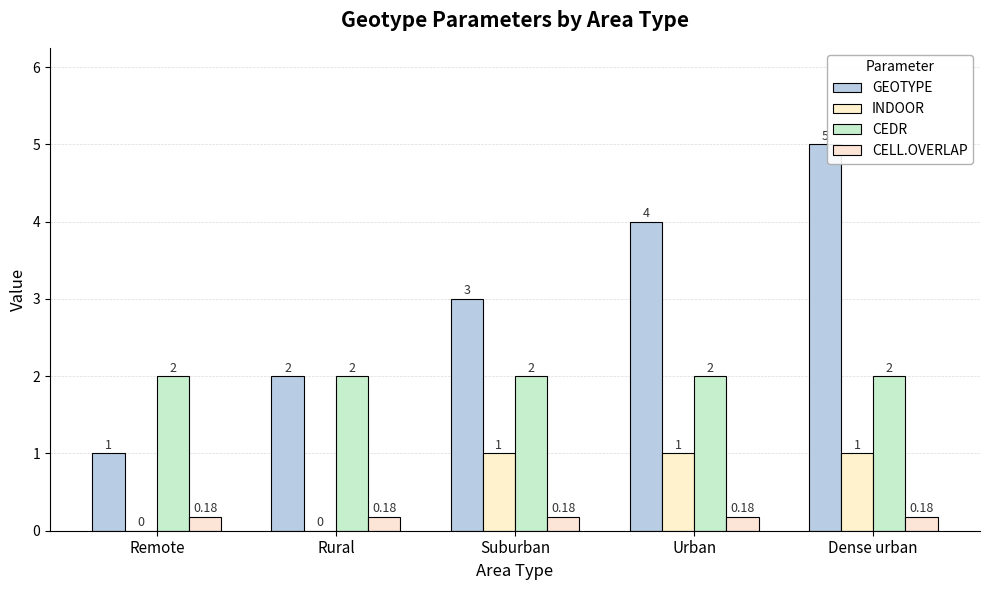

What are all the series names shown in the legend?

GEOTYPE, INDOOR, CEDR, CELL.OVERLAP